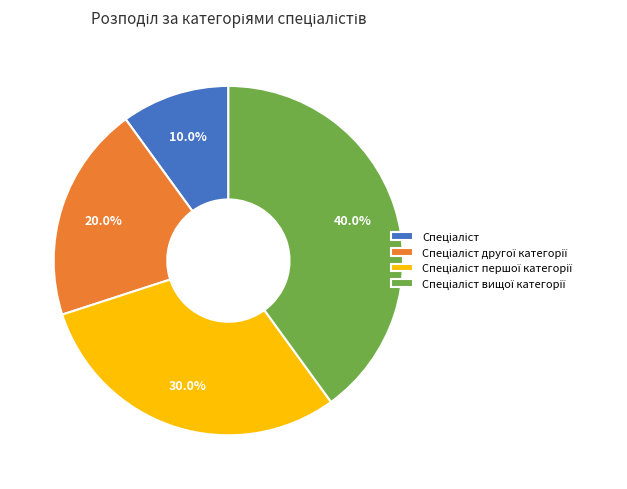

Is there a majority slice in this chart?

No